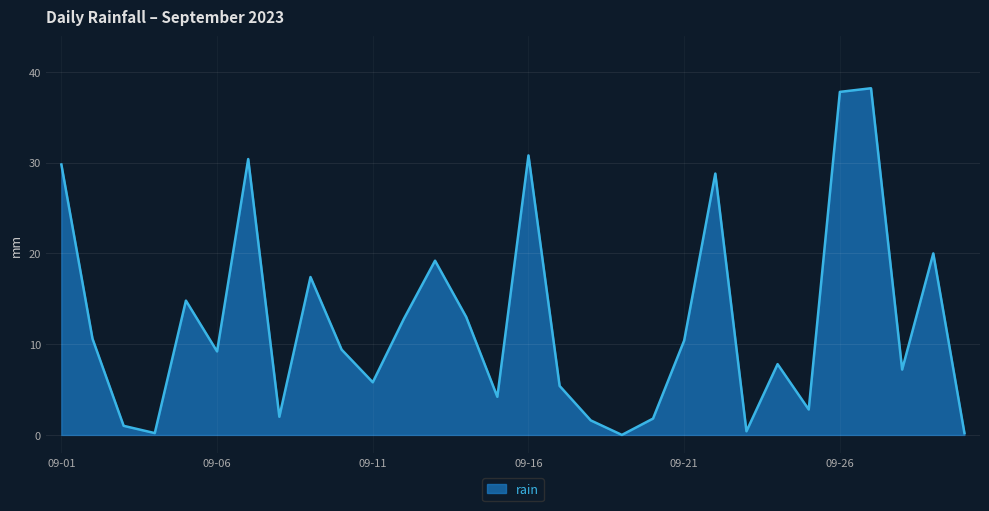

How many interior local valleys (lower than both neighbors) does the data have?

9